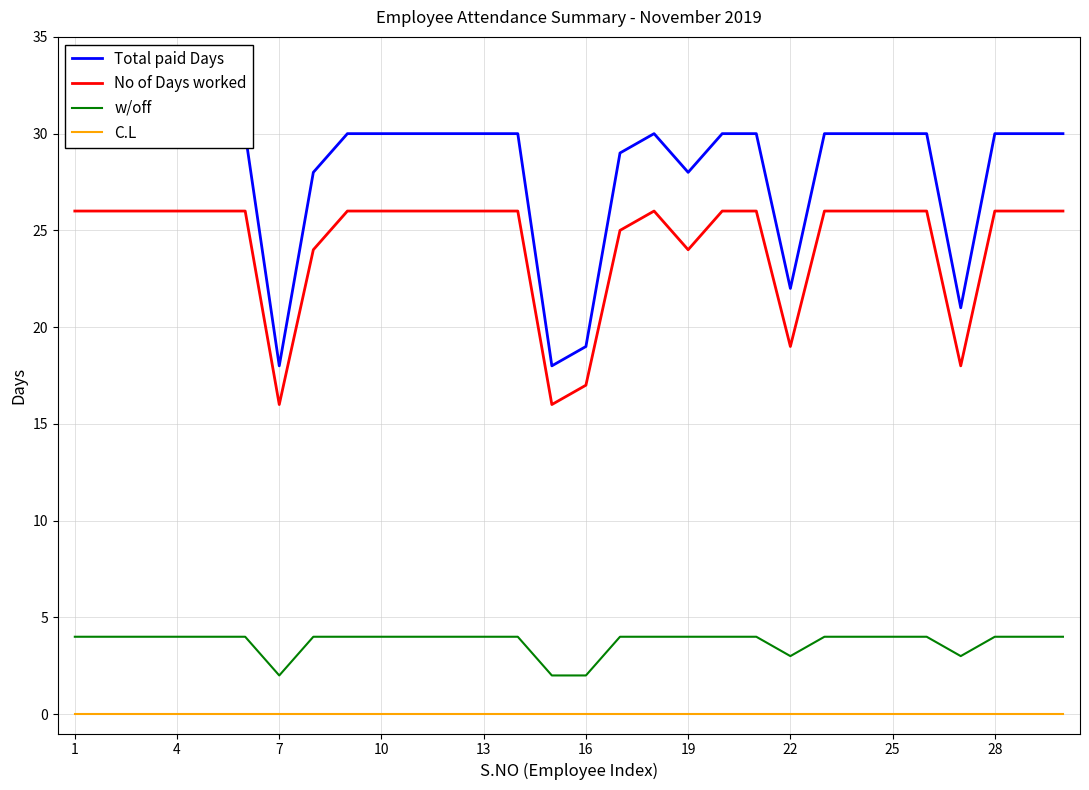

Is it true that w/off equals 4 at 25?

True